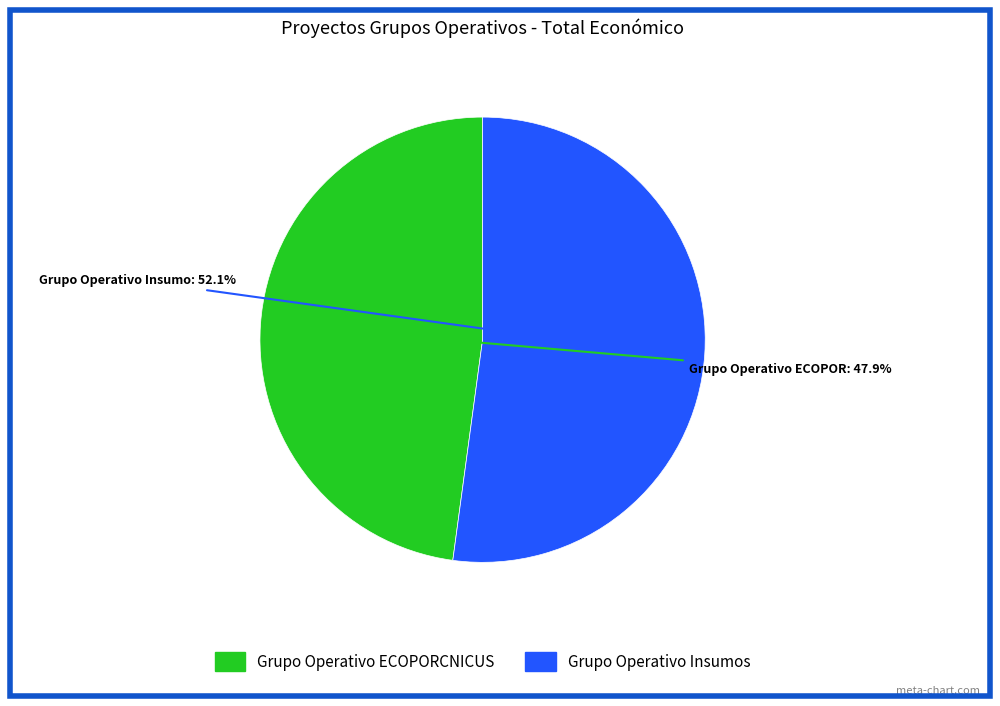

To the nearest percent, what is the difference between the largest and smallest slice percentages?

4%